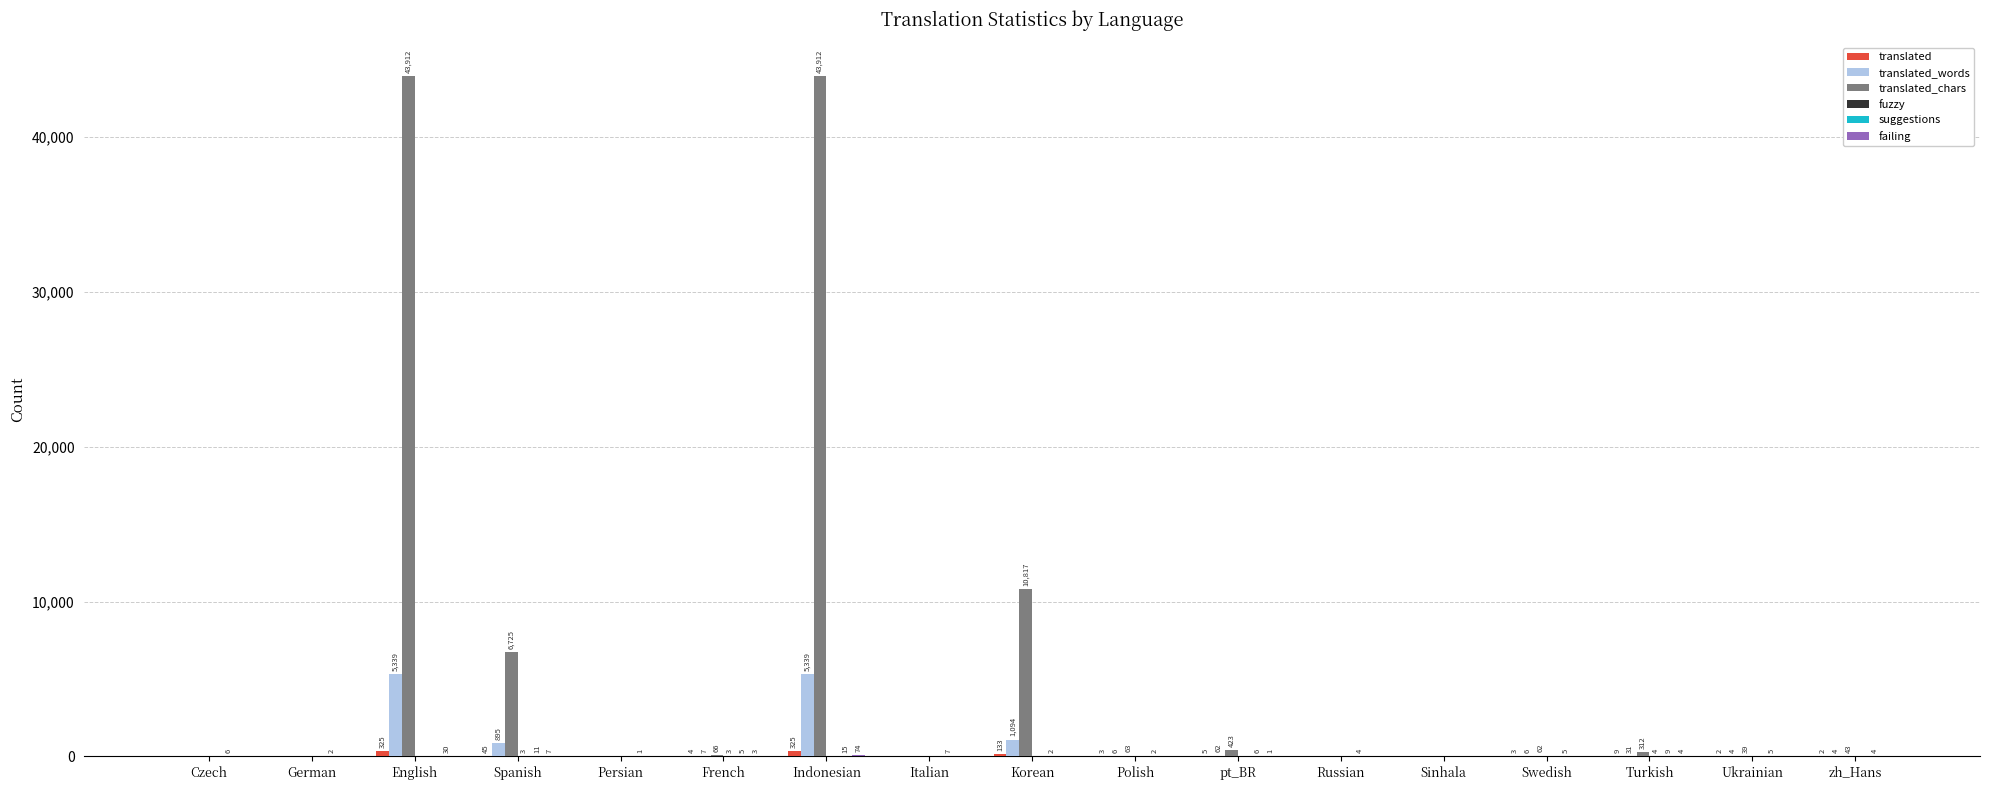

What is the maximum value shown in the chart?

43912